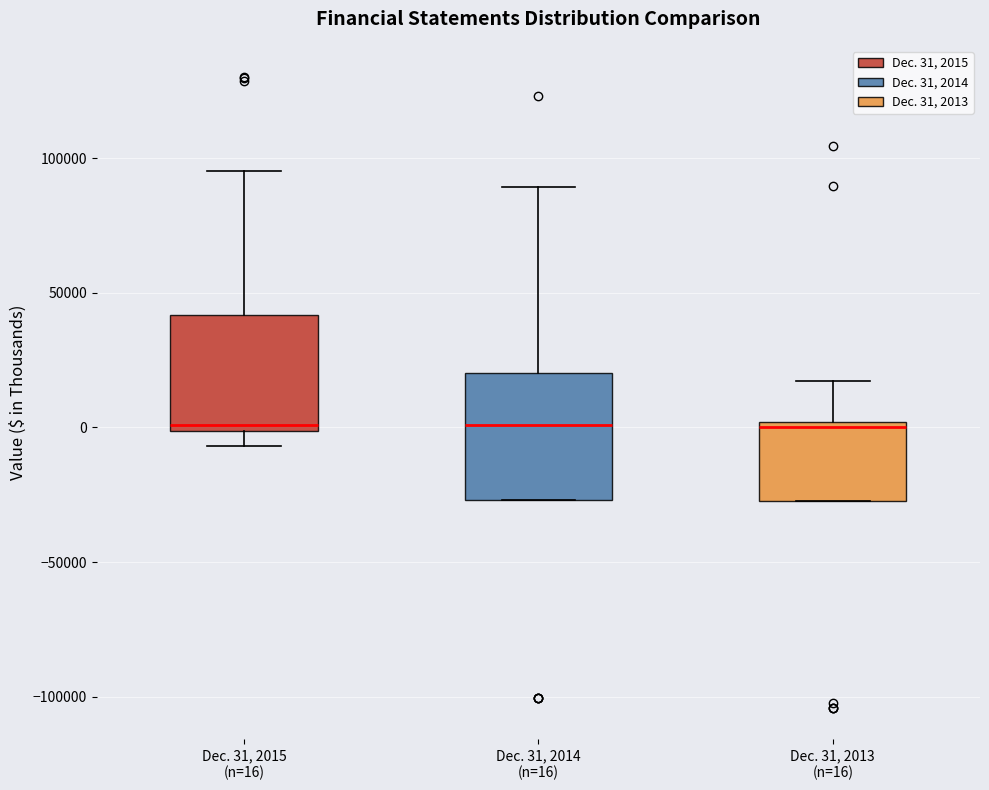

Where does the lower whisker of the box for Dec. 31, 2015 (n=16) end on the y-axis? The values are not printed on the chart, so give them approximately, as read against the axis.

-5000